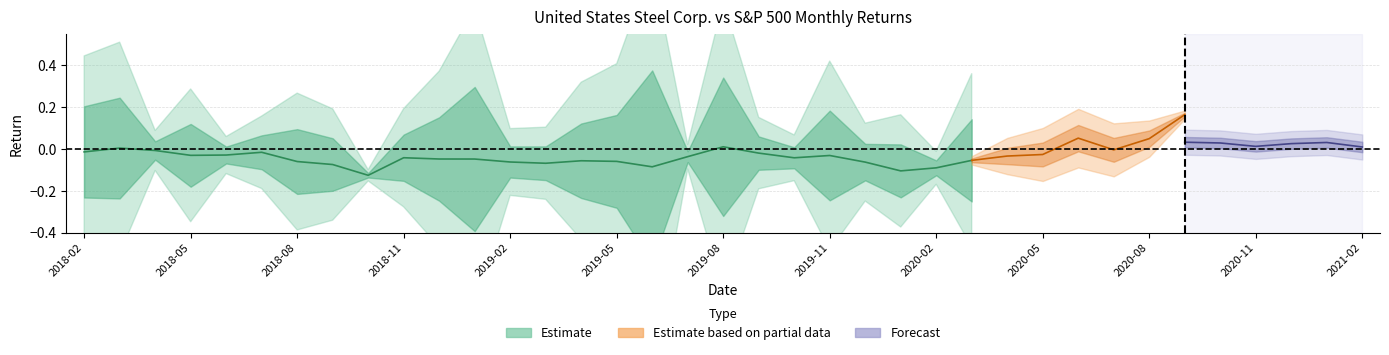

The value of R_X at 2018-02 is 0.1. True or false?

False